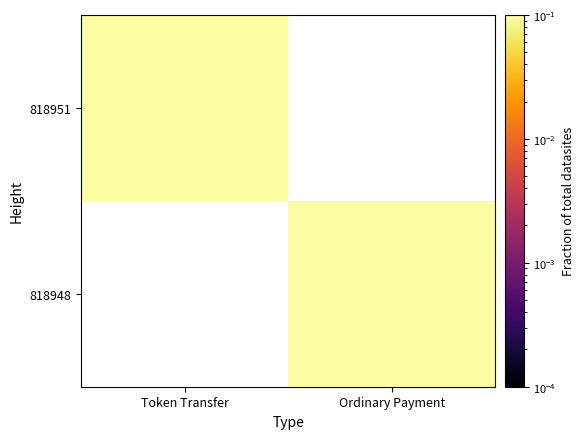

Which series changed the most between Token Transfer and Ordinary Payment?

818951